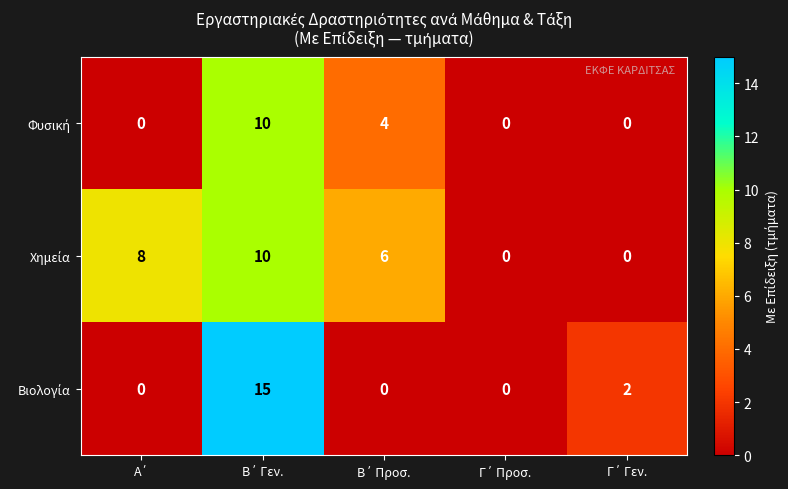

What is the greatest value displayed?

15